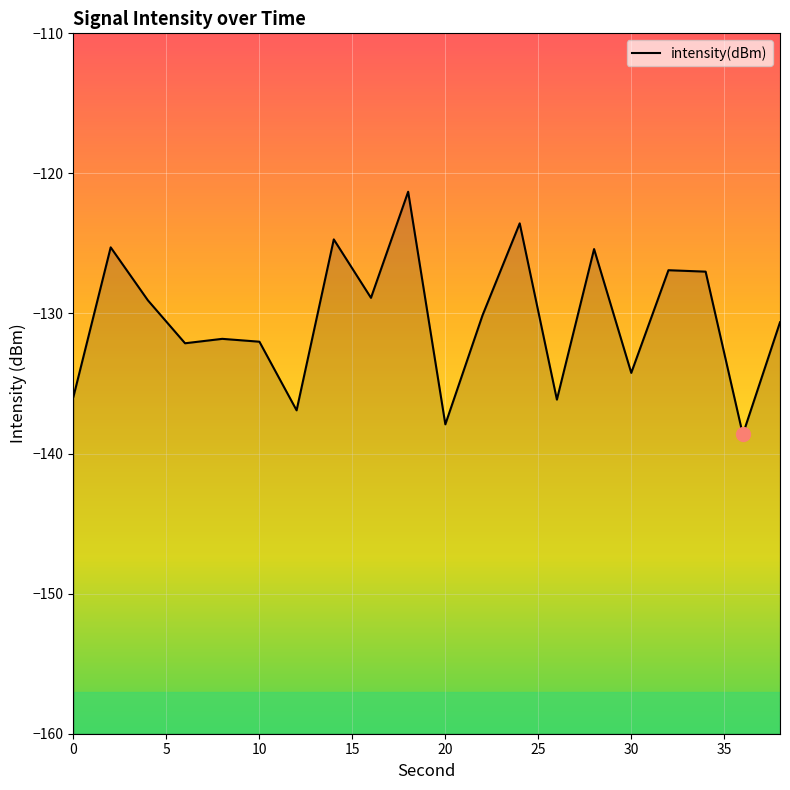

What is the difference between the maximum and minimum values?

17.3